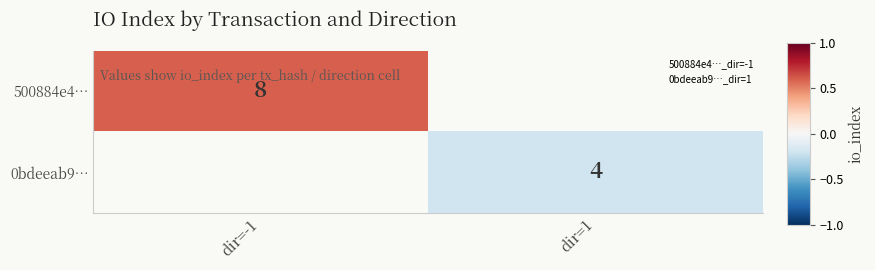

Which category has the lowest value across all series?

dir=1